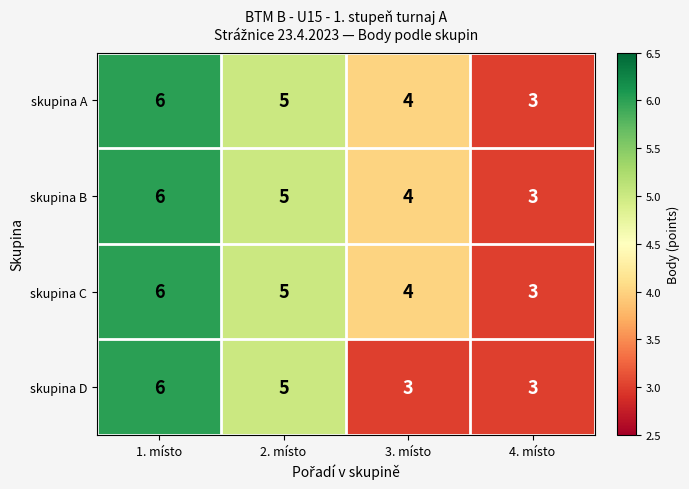

What is the total value across all series at 4. místo?

12